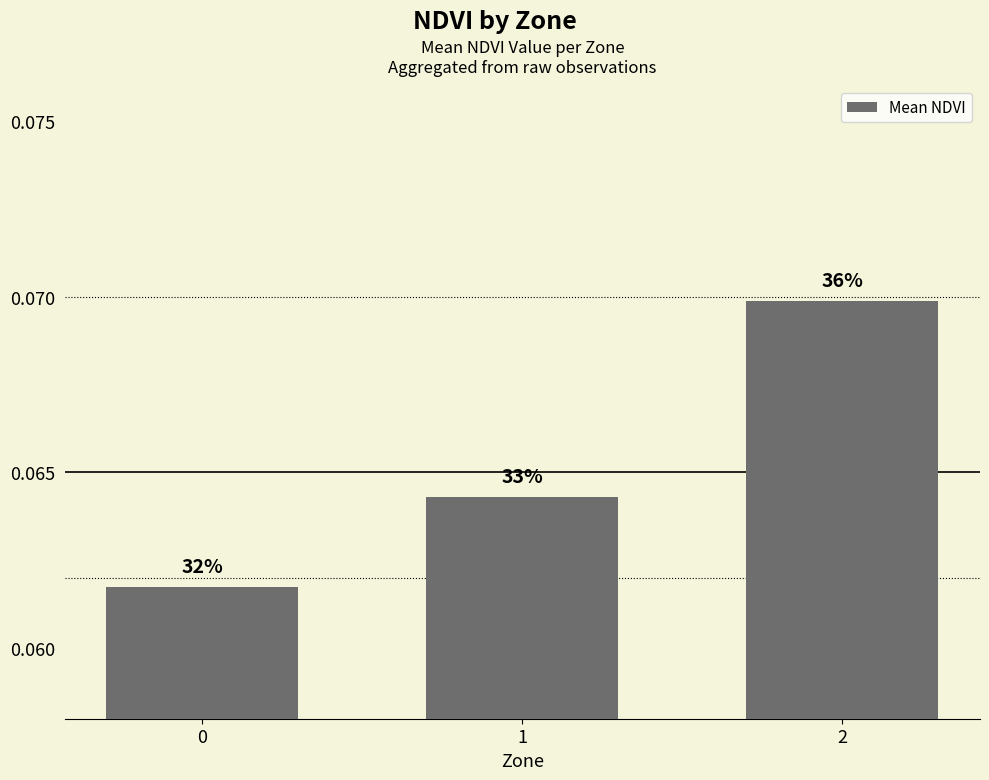

Rank the categories by value from lowest to highest.

0, 1, 2